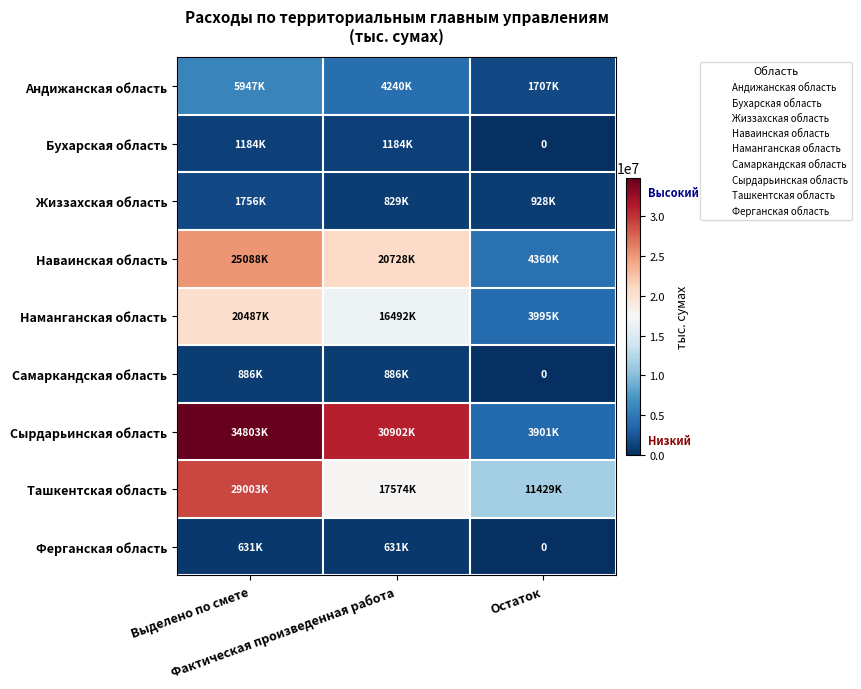

At which label is Жиззахская область closest to 1292460?

Остаток